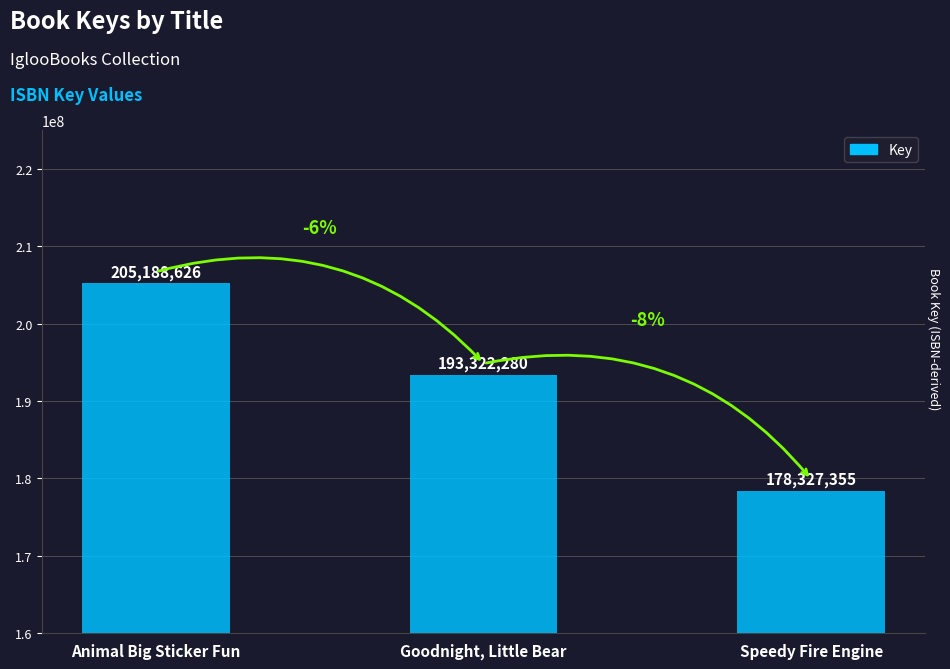

What is the label of the 2nd bar from the right?

Goodnight, Little Bear